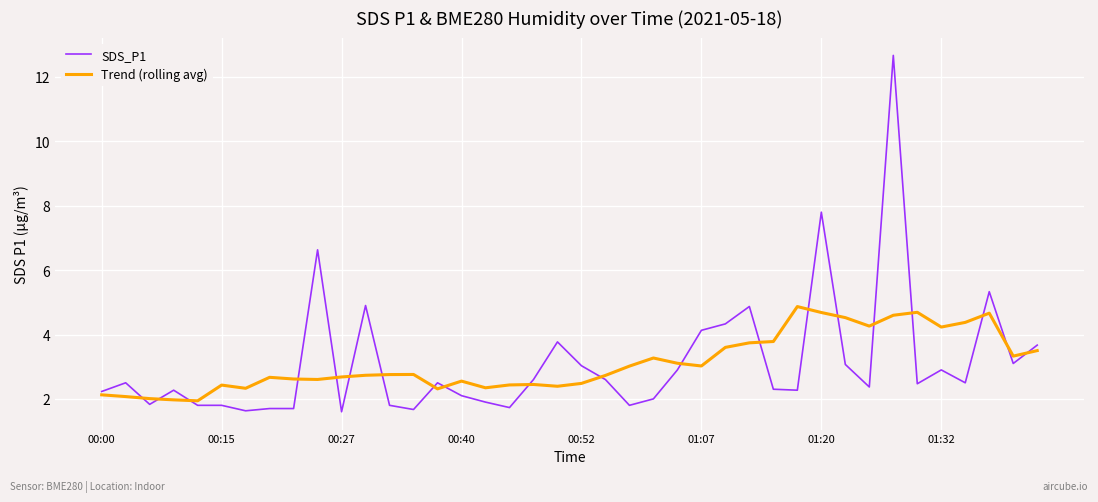

Which series has the largest range (max minus min)?

SDS_P1